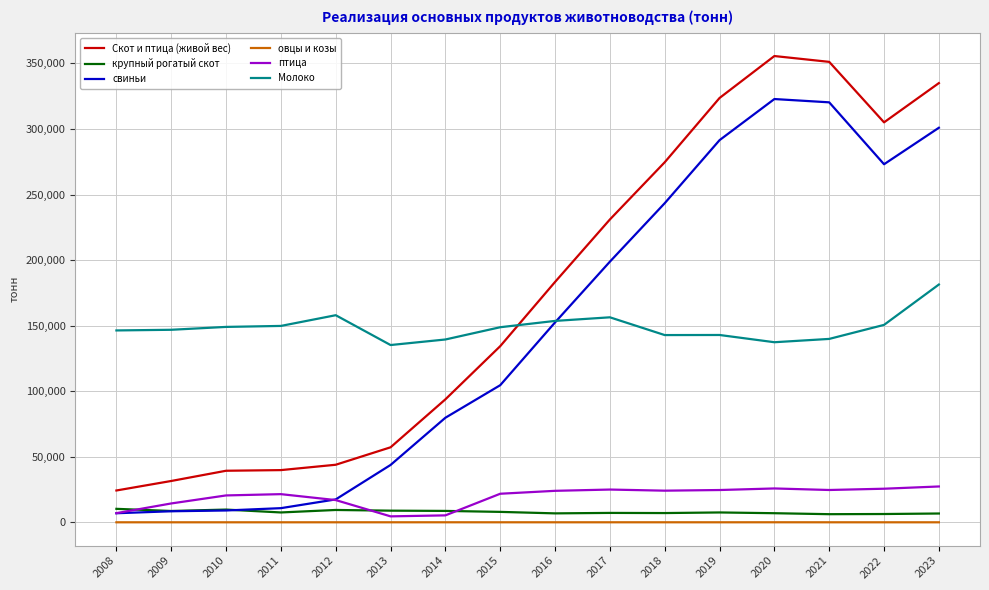

What are all the series names shown in the legend?

Скот и птица (живой вес), крупный рогатый скот, свиньи, овцы и козы, птица, Молоко